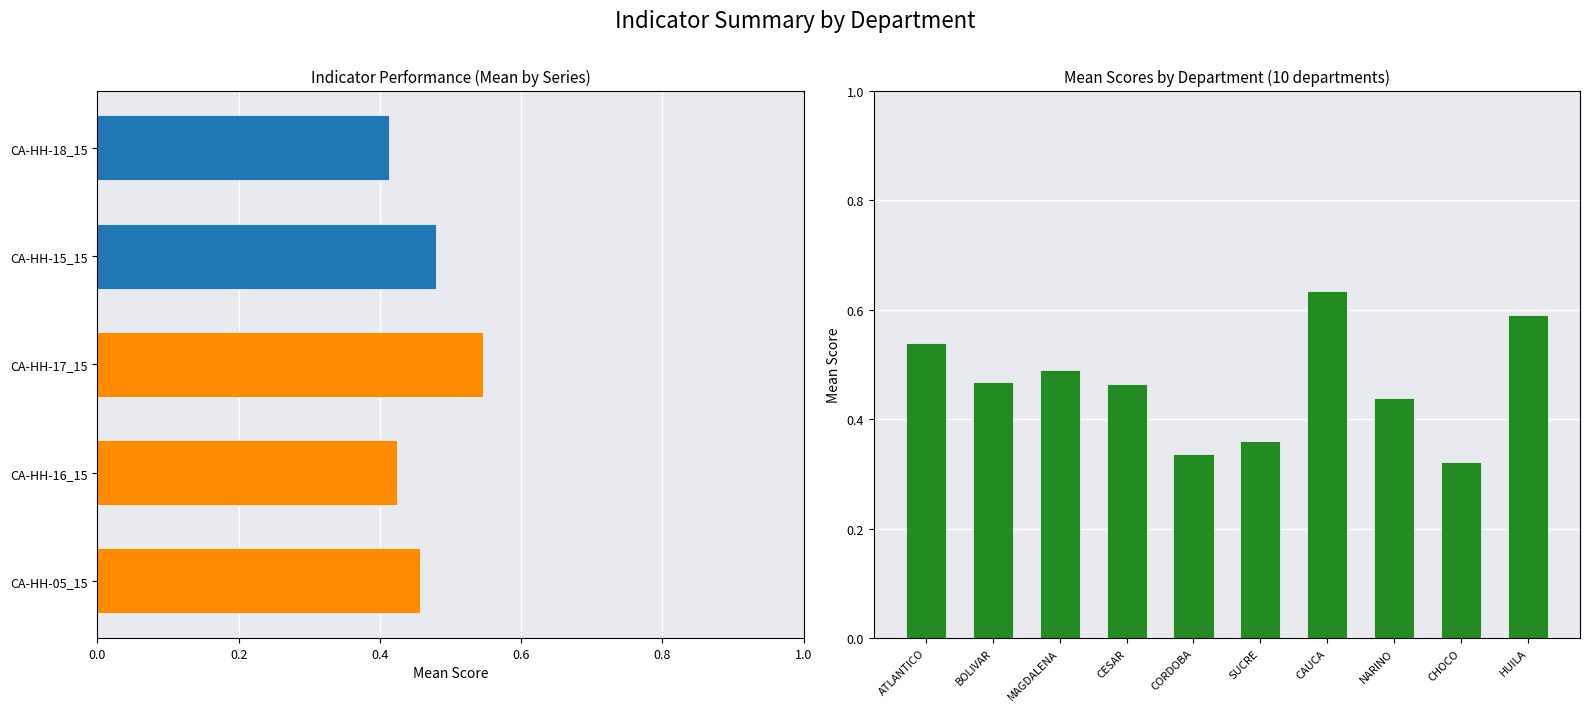

What is the value of the 4th bar from the left?

0.5